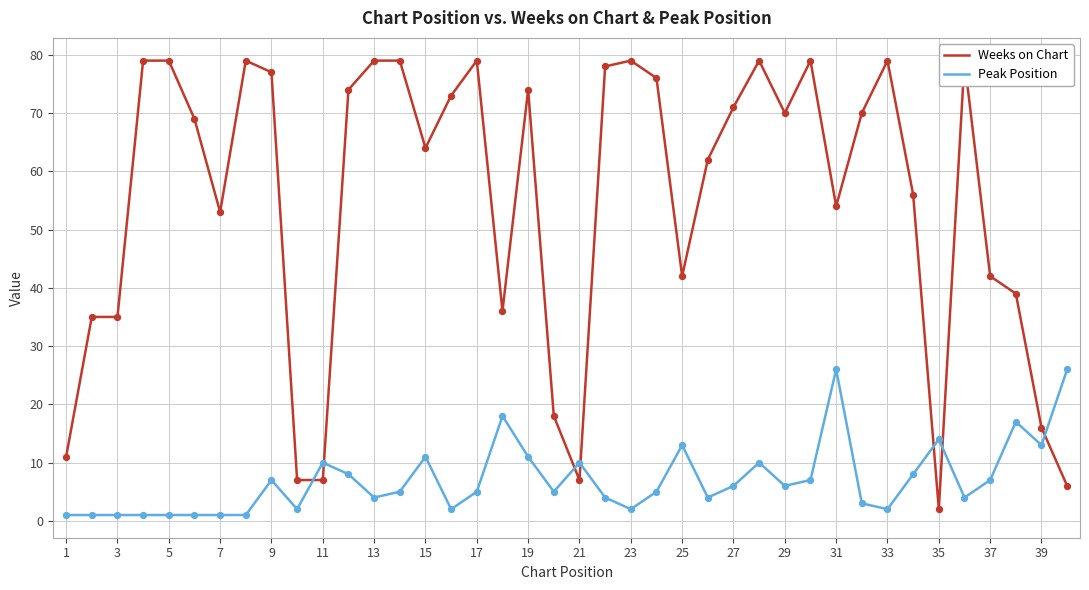

True or false: Peak Position has a value of 5 at 31.

False